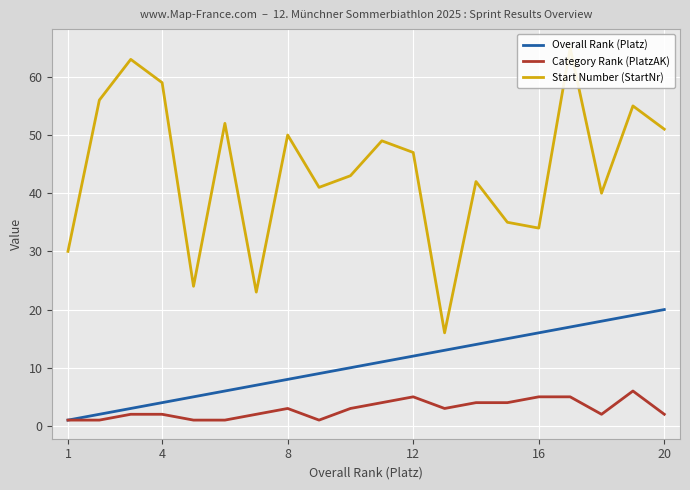

What is the maximum value for Category Rank (PlatzAK)?

6